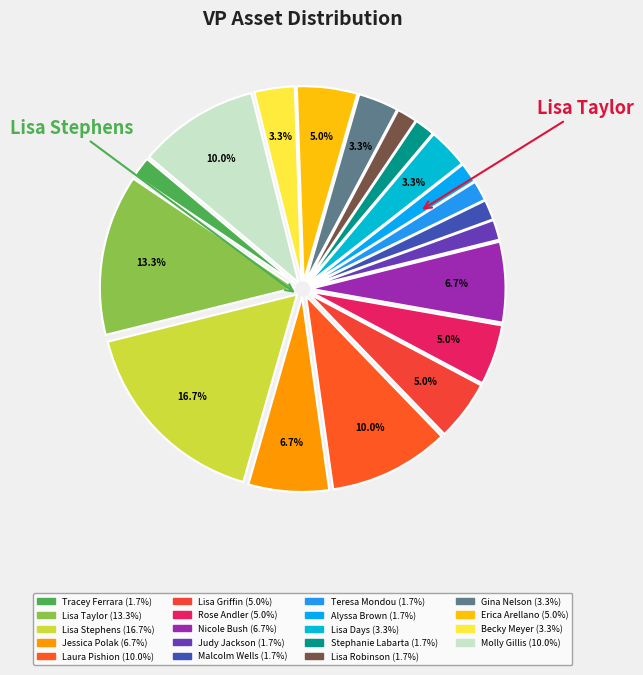

Does Stephanie Labarta represent more than half of the total?

No